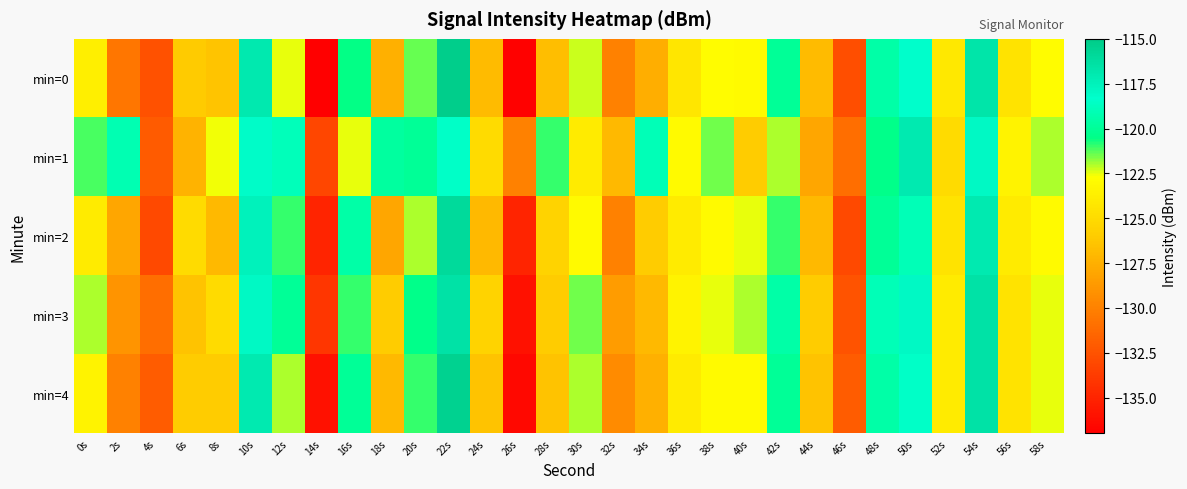

List the series in order of their peak value, highest first.

min=0, min=4, min=2, min=3, min=1